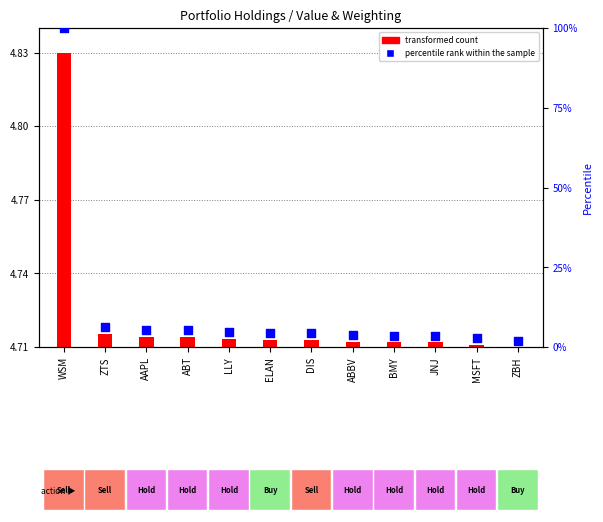

What is the ratio of the value at ABT to the value at ABBV?

1.4